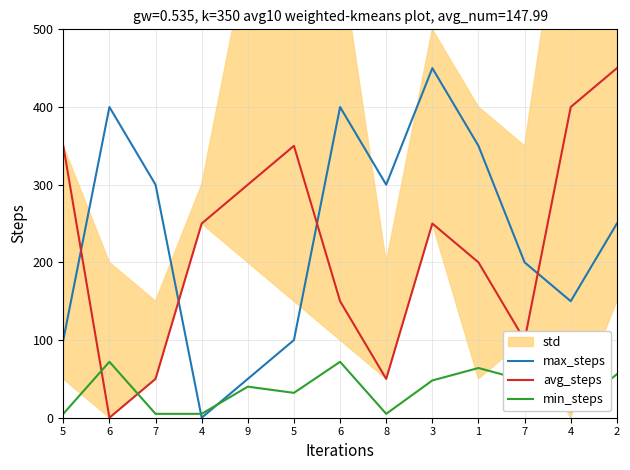

Which series has the largest total across all categories?

max_steps